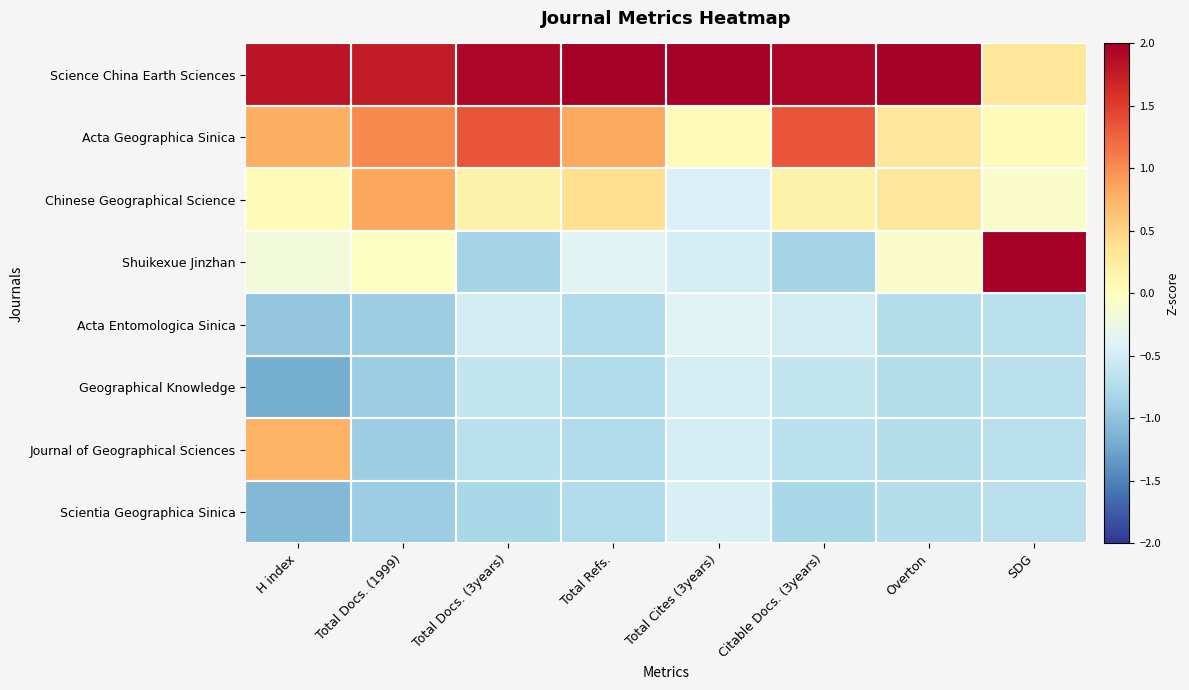

Which category has the lowest value across all series?

H index